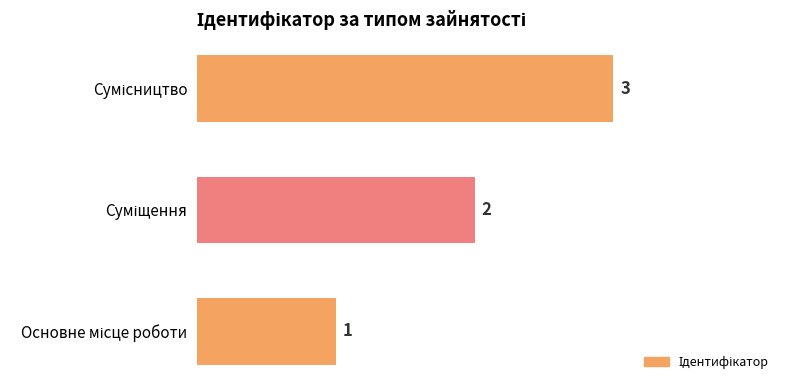

How many values are between 1 and 3?

3